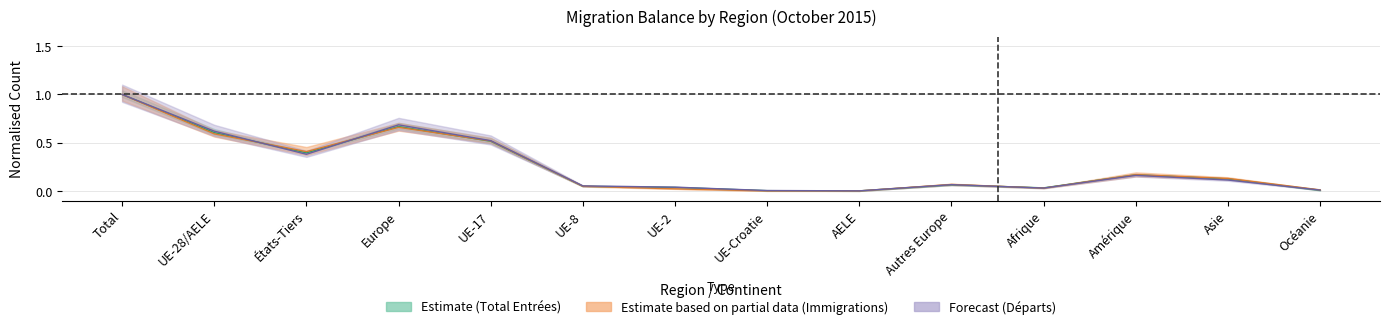

Is this an area chart (filled region under the line)?

No